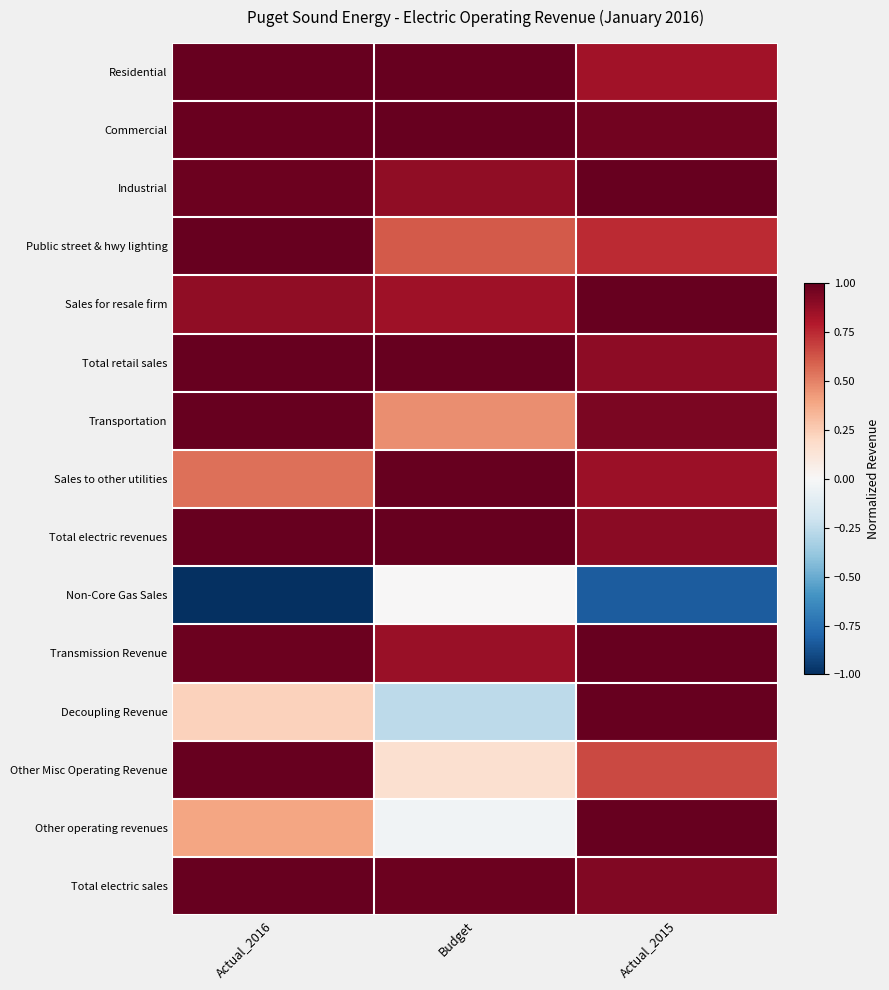

Reading left to right, list all the values displayed in this chart.

Residential: Actual_2016=1.0	Budget=1.0	Actual_2015=0.8
Commercial: Actual_2016=1.0	Budget=1.0	Actual_2015=1.0
Industrial: Actual_2016=1.0	Budget=0.9	Actual_2015=1.0
Public street & hwy lighting: Actual_2016=1.0	Budget=0.6	Actual_2015=0.7
Sales for resale firm: Actual_2016=0.9	Budget=0.8	Actual_2015=1.0
Total retail sales: Actual_2016=1.0	Budget=1.0	Actual_2015=0.9
Transportation: Actual_2016=1.0	Budget=0.5	Actual_2015=0.9
Sales to other utilities: Actual_2016=0.6	Budget=1.0	Actual_2015=0.9
Total electric revenues: Actual_2016=1.0	Budget=1.0	Actual_2015=0.9
Non-Core Gas Sales: Actual_2016=-1.0	Budget=0.0	Actual_2015=-0.8
Transmission Revenue: Actual_2016=1.0	Budget=0.9	Actual_2015=1.0
Decoupling Revenue: Actual_2016=0.2	Budget=-0.3	Actual_2015=1.0
Other Misc Operating Revenue: Actual_2016=1.0	Budget=0.2	Actual_2015=0.7
Other operating revenues: Actual_2016=0.4	Budget=-0.0	Actual_2015=1.0
Total electric sales: Actual_2016=1.0	Budget=1.0	Actual_2015=0.9